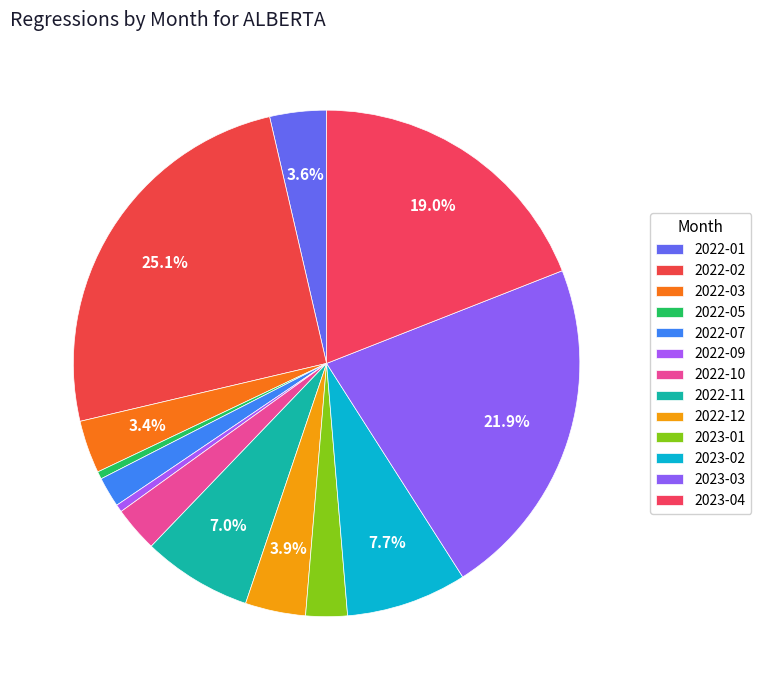

How many slices are in this pie chart?

13